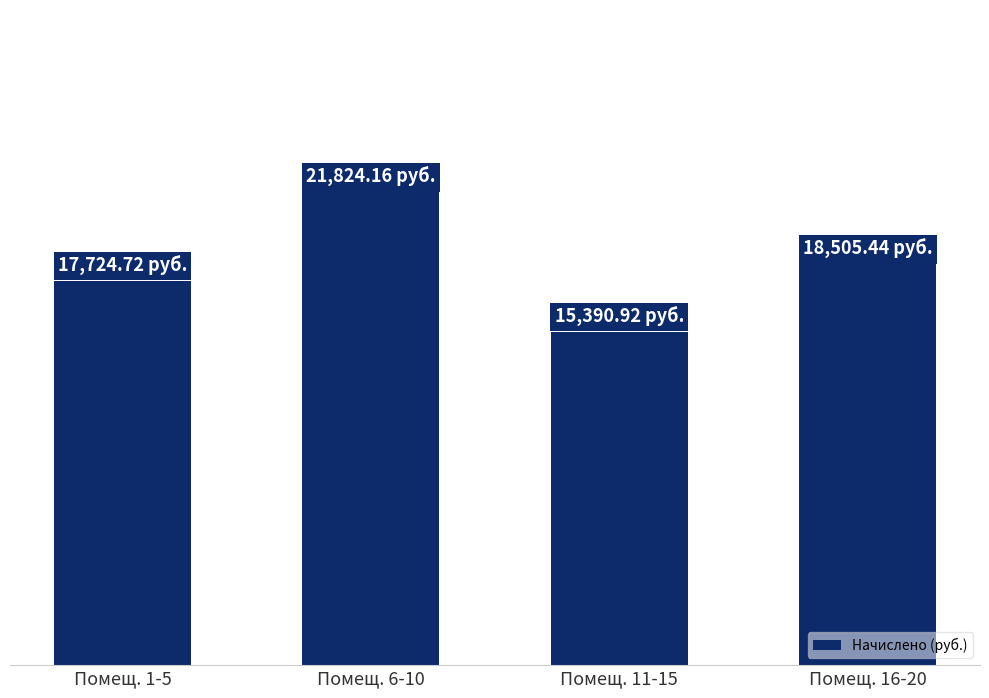

Does the chart contain any negative values?

No